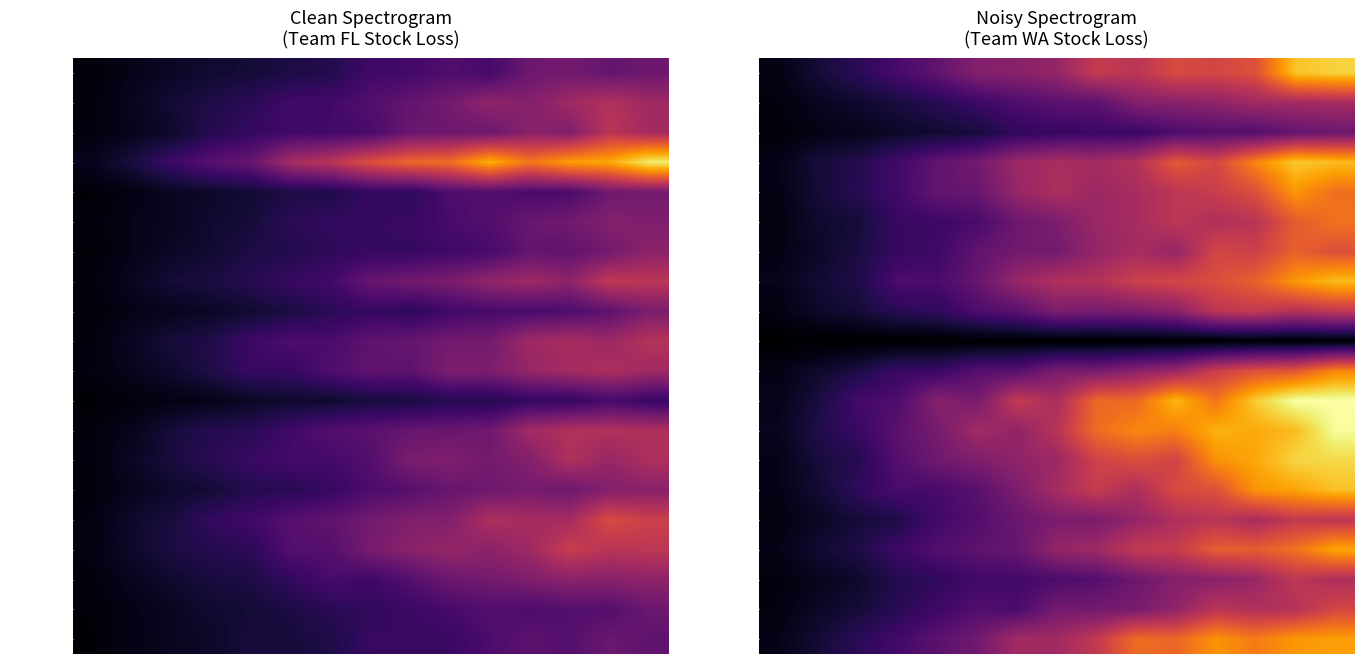

Which has a higher value, 14 or 5?

14